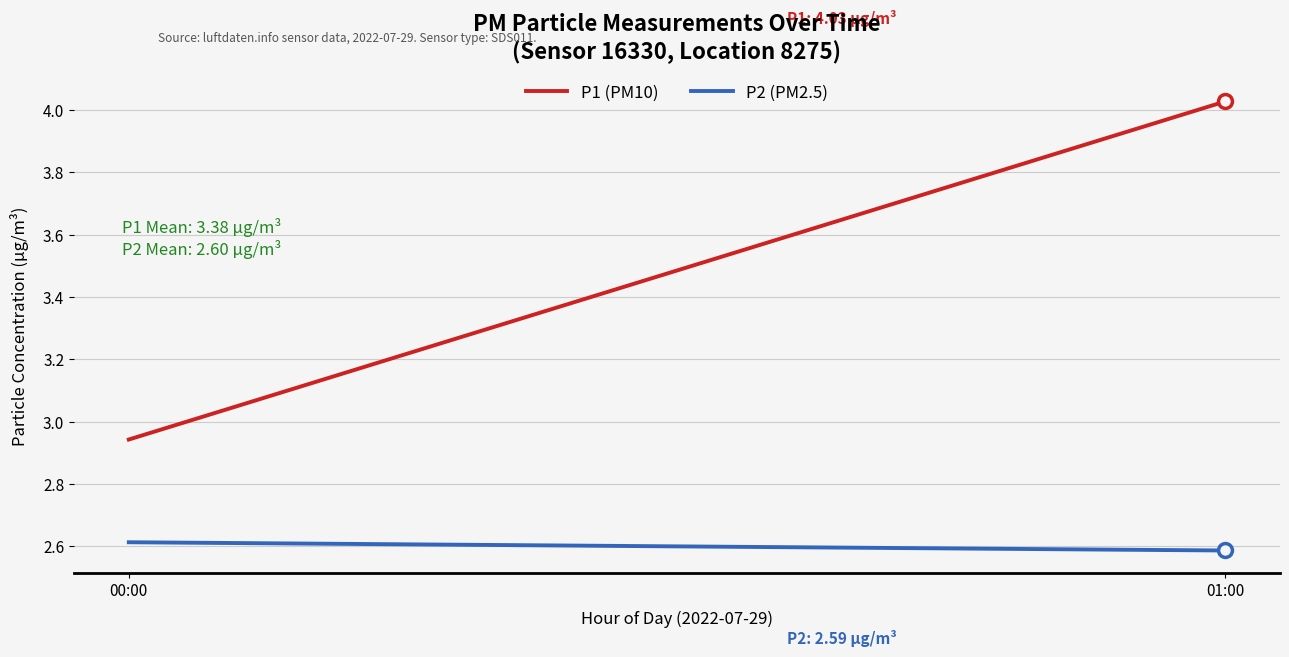

What position from the left is 01:00?

2